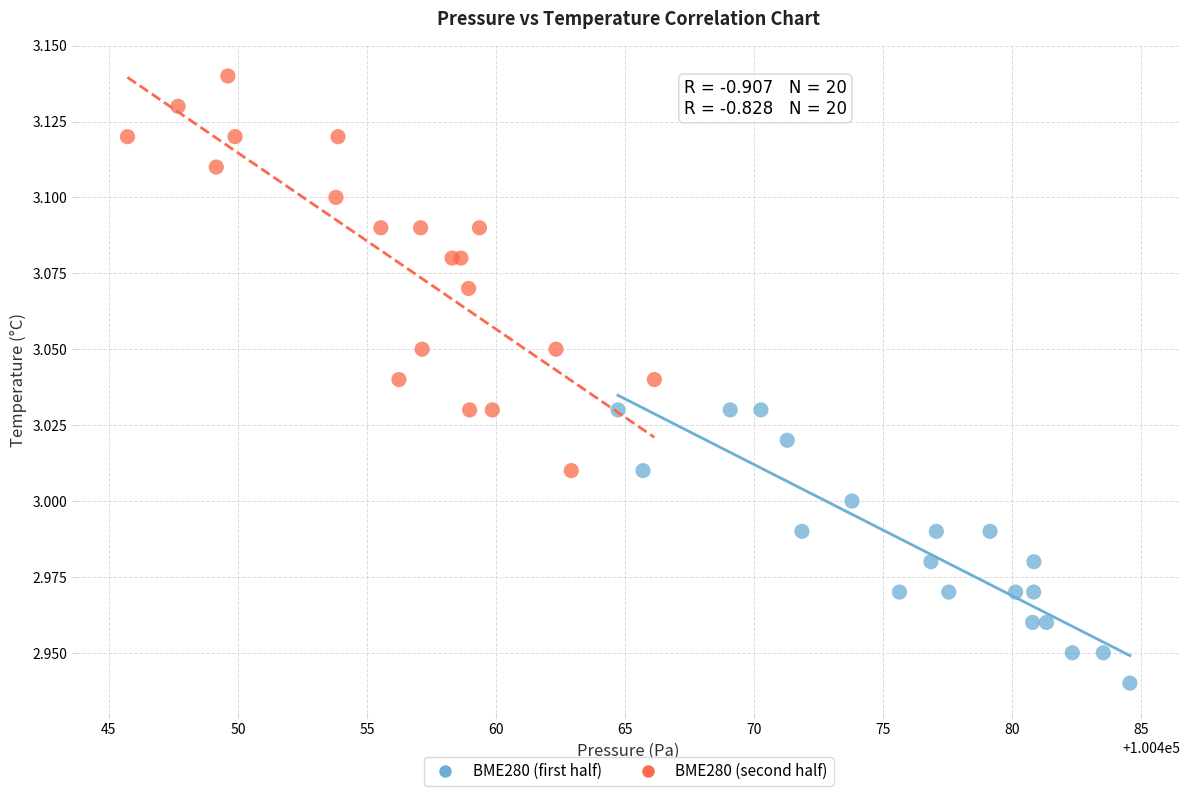

Which series reaches the minimum Y coordinate?

BME280 (first half)